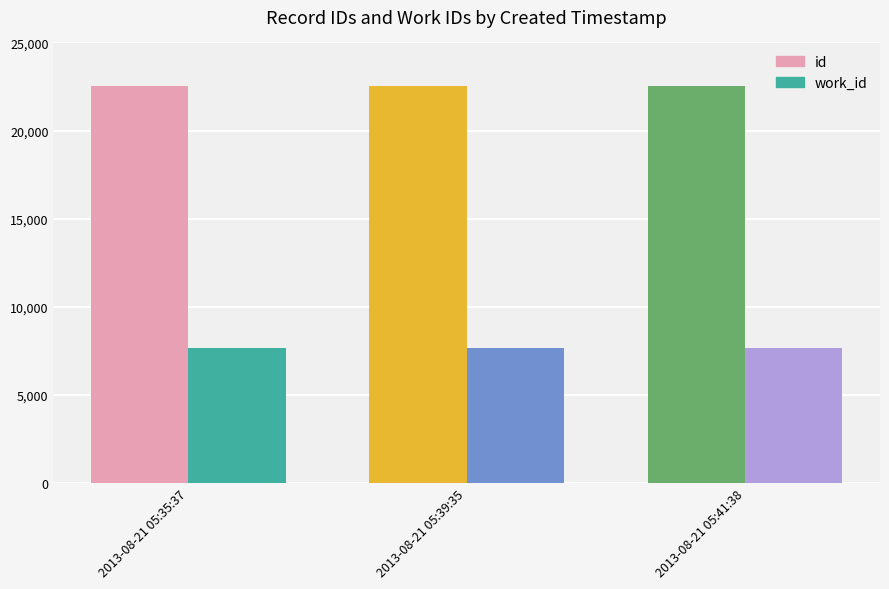

What is the minimum value shown in the chart?

7640